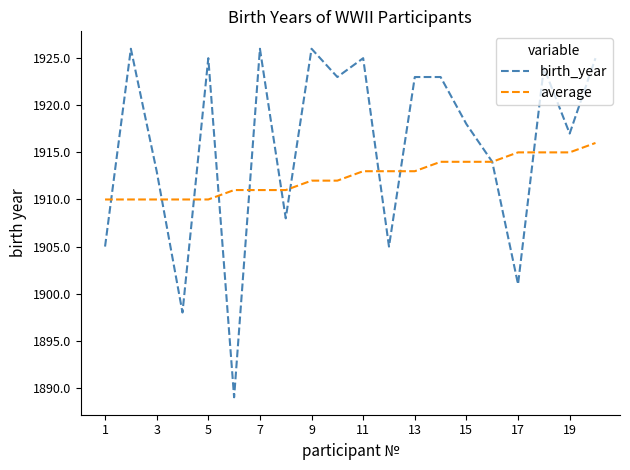

Which series has the largest total across all categories?

birth_year